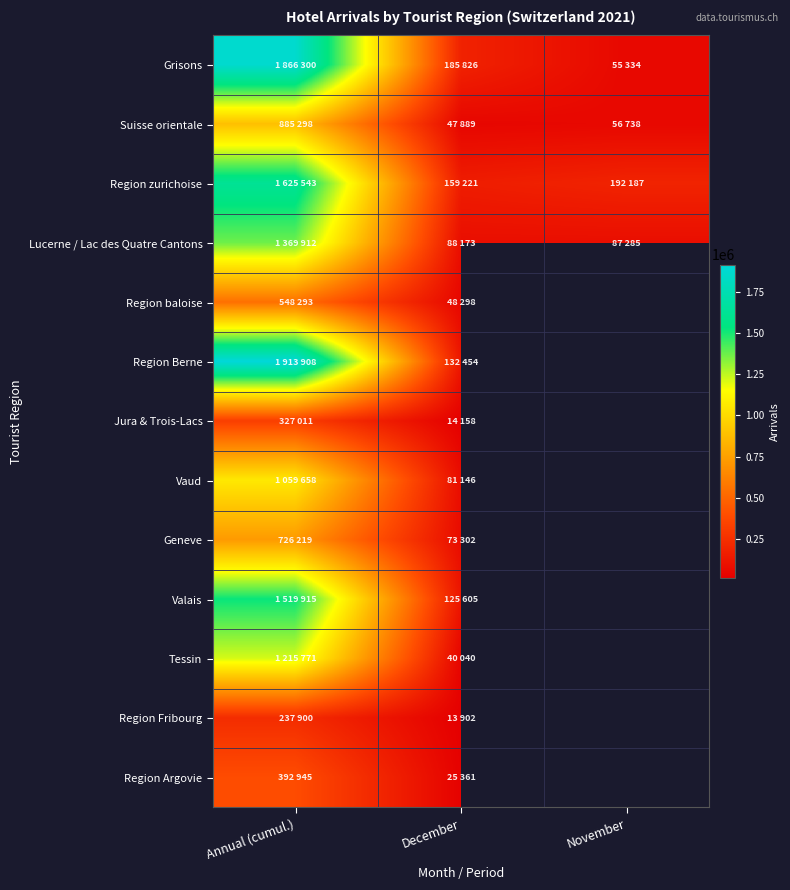

What is the lowest value of the Suisse orientale series?

47889.0